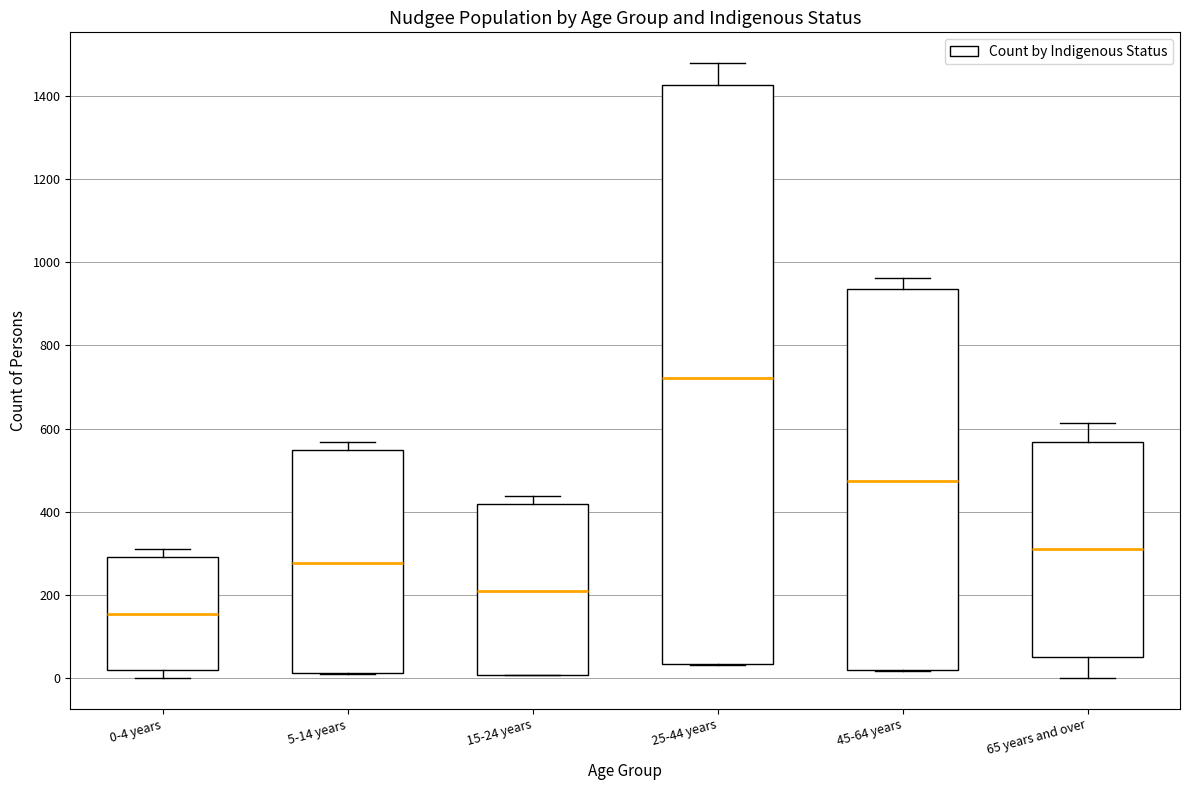

Reading left to right, read every box against the y-axis: the position of its median line, the range the box covers, and the ends of its whiskers. The values are not printed on the chart, so give them approximately, as read against the axis.

0-4 years: median 160, box 20 to 300, whiskers 0 to 320
5-14 years: median 280, box 20 to 540, whiskers 20 to 560
15-24 years: median 220, box 0 to 420, whiskers 0 to 440
25-44 years: median 720, box 40 to 1420, whiskers 40 to 1480
45-64 years: median 480, box 20 to 940, whiskers 20 to 960
65 years and over: median 300, box 60 to 560, whiskers 0 to 620